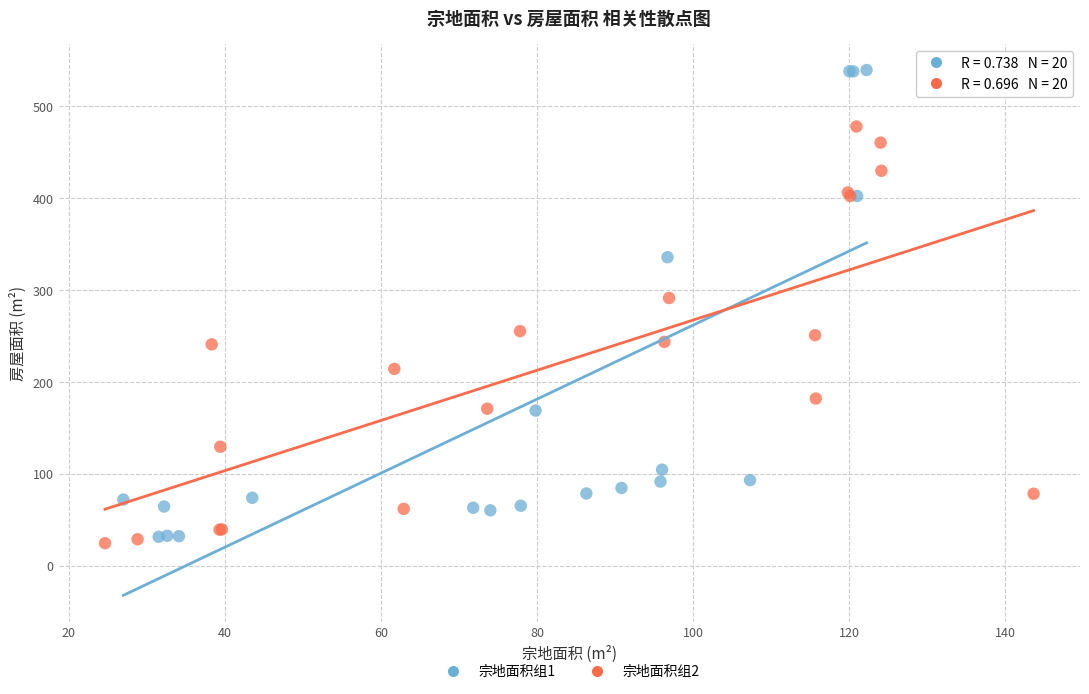

Which series contains the highest Y value?

宗地面积组1